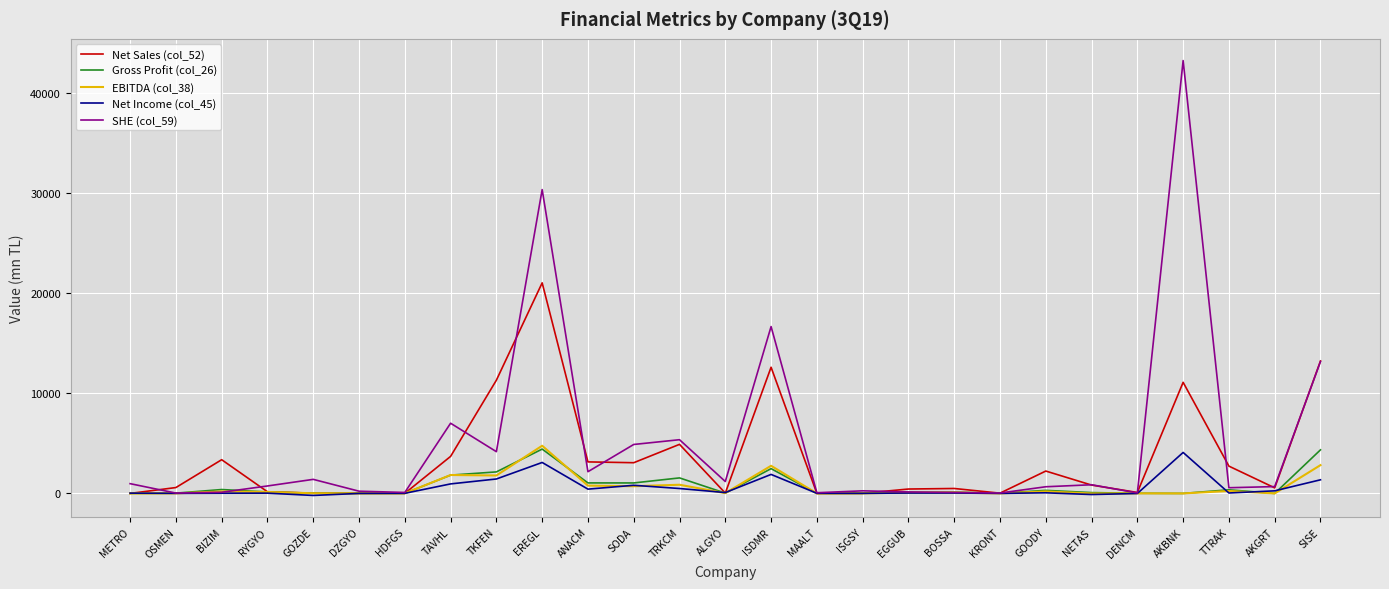

What are all the series names shown in the legend?

Net Sales (col_52), Gross Profit (col_26), EBITDA (col_38), Net Income (col_45), SHE (col_59)